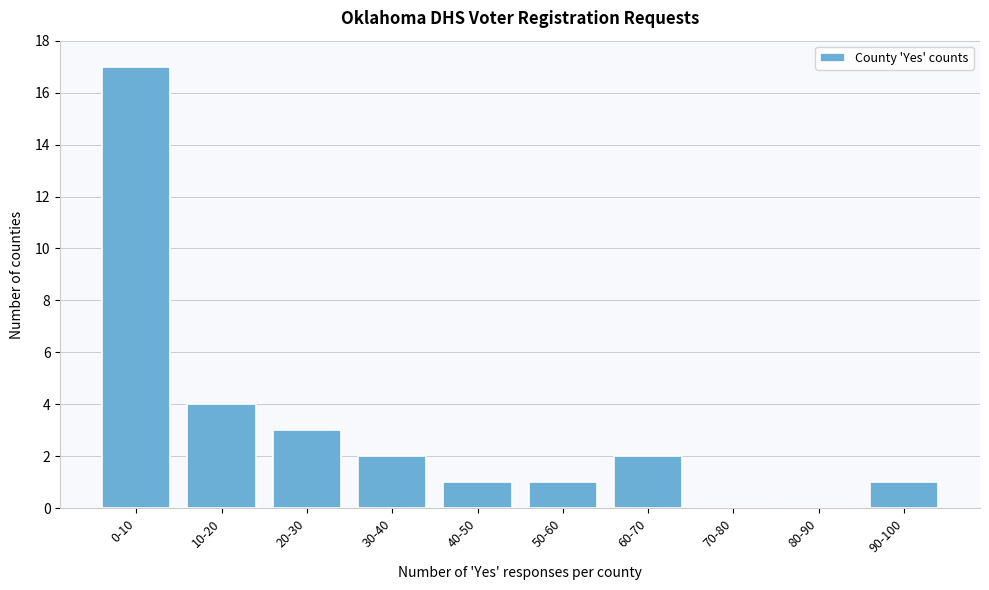

Reading left to right, what are all the values shown in this chart?

0-10=17	10-20=4	20-30=3	30-40=2	40-50=1	50-60=1	60-70=2	70-80=0	80-90=0	90-100=1